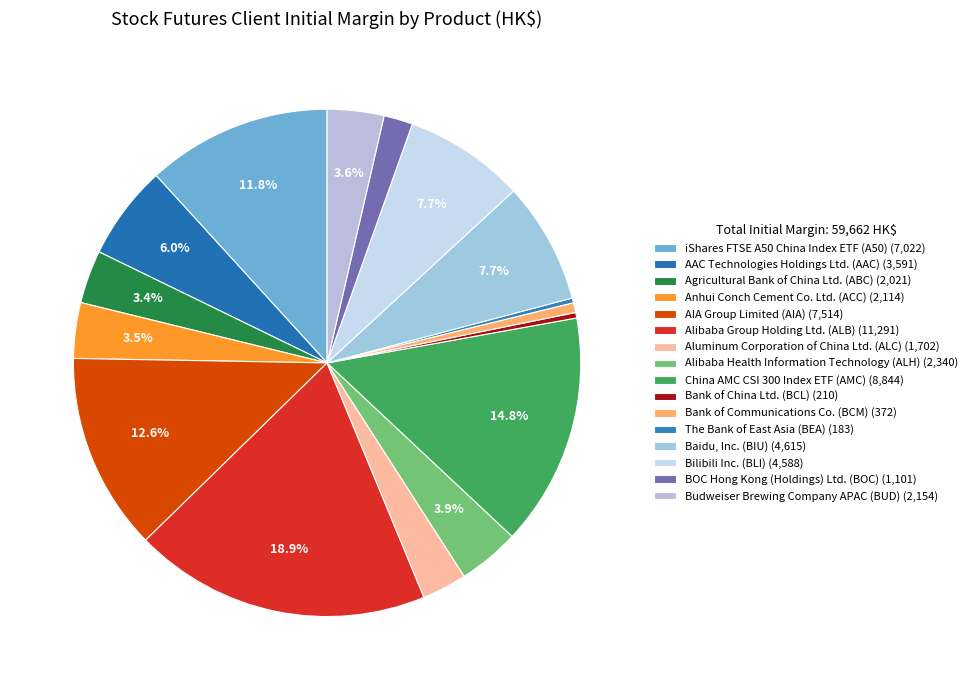

Is the sum of Budweiser Brewing Company APAC (BUD) and iShares FTSE A50 China Index ETF (A50) greater than half?

No